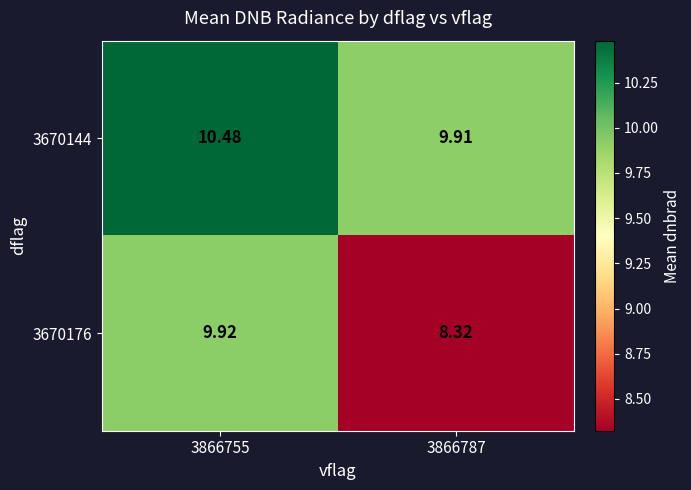

Is the value of 3670144 at 3866755 greater than the value of 3670176 at 3866755?

Yes